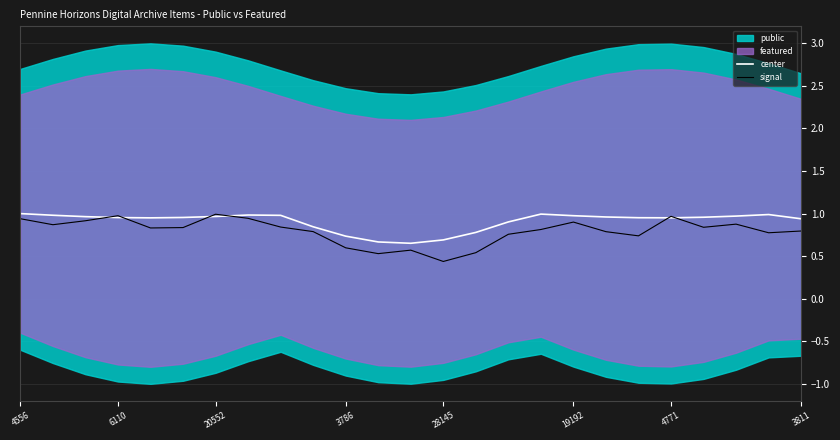

Reading left to right, what are all the values shown in this chart?

center: 1.0	1.0	1.0	1.0	1.0	1.0	1.0	1.0	1.0	0.8	0.7	0.7	0.7	0.7	0.8	0.9	1.0	1.0	1.0	1.0	1.0	1.0	1.0	1.0	0.9
signal: 0.9	0.9	0.9	1.0	0.8	0.8	1.0	0.9	0.8	0.8	0.6	0.5	0.6	0.4	0.5	0.8	0.8	0.9	0.8	0.7	1.0	0.8	0.9	0.8	0.8